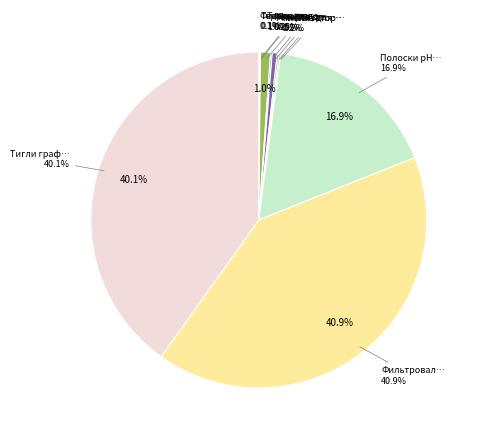

True or false: Термостакан с термометром accounts for 1% of the total.

True